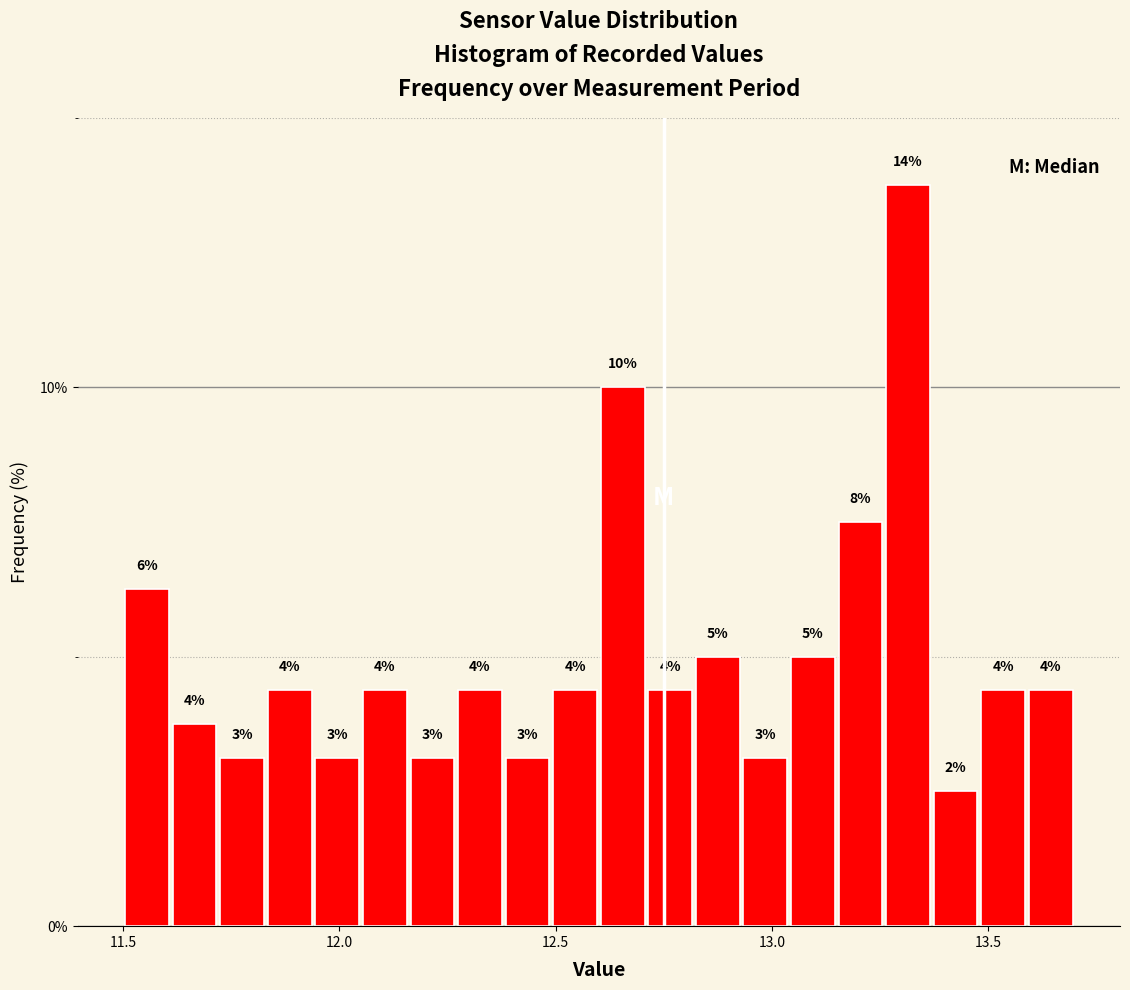

Read against the x-axis, roughly where is the centre of the tallest bar?

13.30